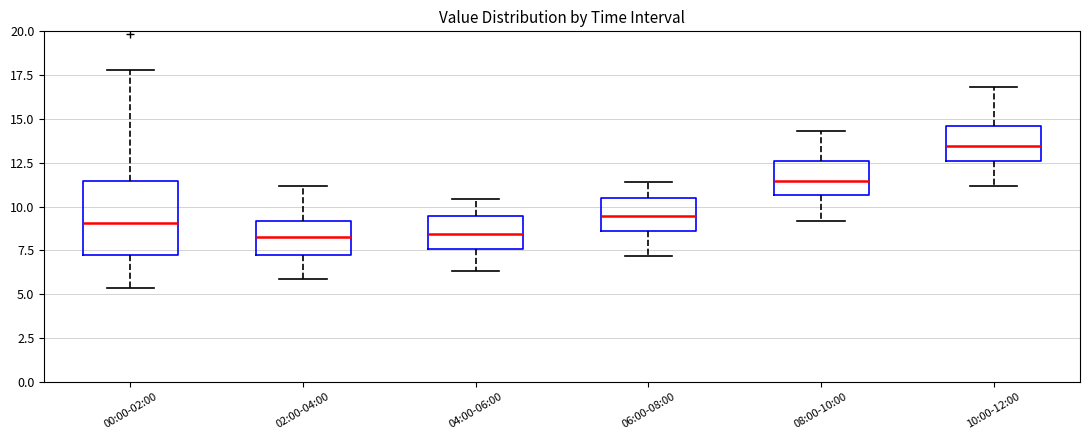

Reading left to right, read every box against the y-axis: the position of its median line, the range the box covers, and the ends of its whiskers. The values are not printed on the chart, so give them approximately, as read against the axis.

00:00-02:00: median 9.0, box 7.0 to 11.5, whiskers 5.5 to 18.0
02:00-04:00: median 8.5, box 7.0 to 9.0, whiskers 6.0 to 11.0
04:00-06:00: median 8.5, box 7.5 to 9.5, whiskers 6.5 to 10.5
06:00-08:00: median 9.5, box 8.5 to 10.5, whiskers 7.0 to 11.5
08:00-10:00: median 11.5, box 10.5 to 12.5, whiskers 9.0 to 14.5
10:00-12:00: median 13.5, box 12.5 to 14.5, whiskers 11.0 to 17.0